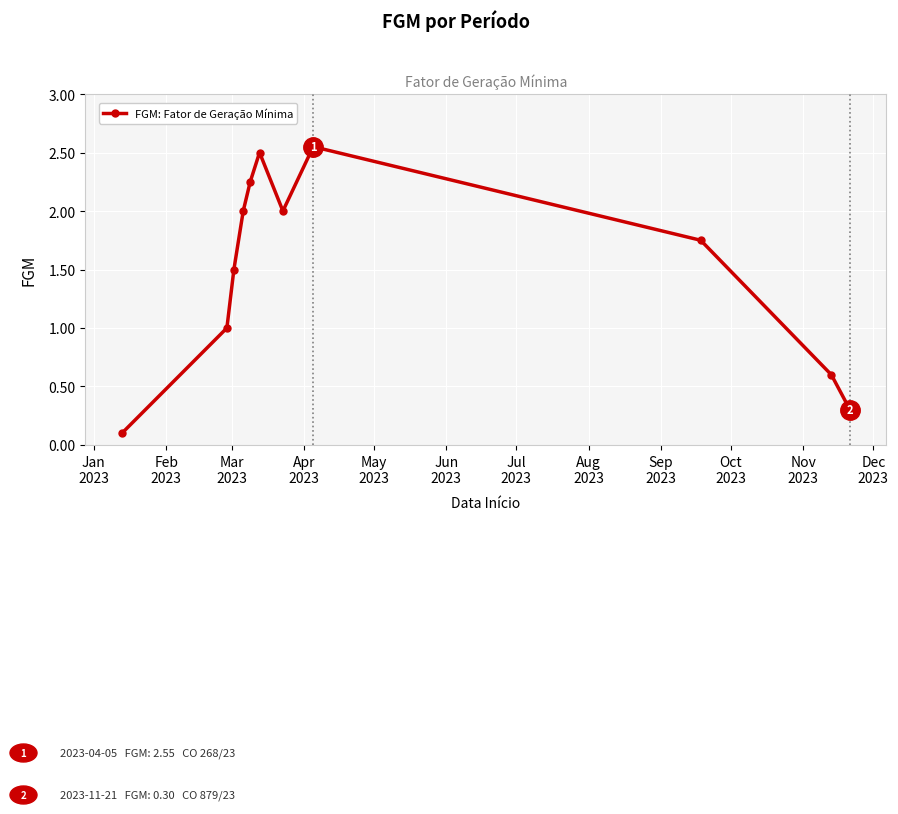

What is the sum of all values?

16.6